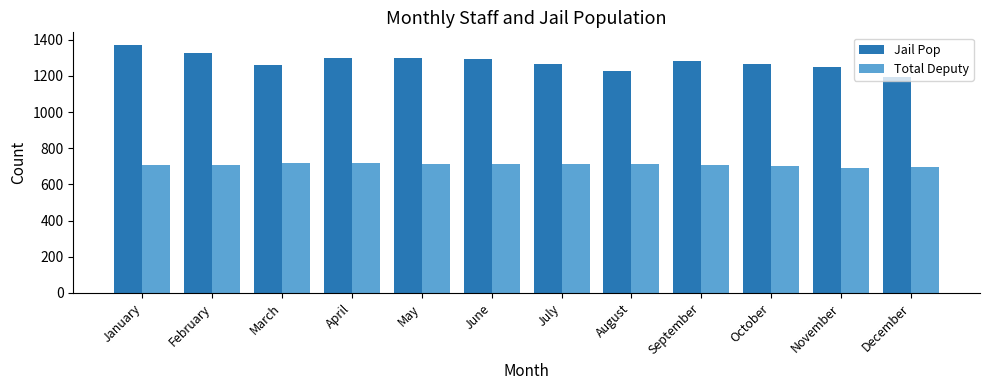

At which category is the sum across all series the highest?

January